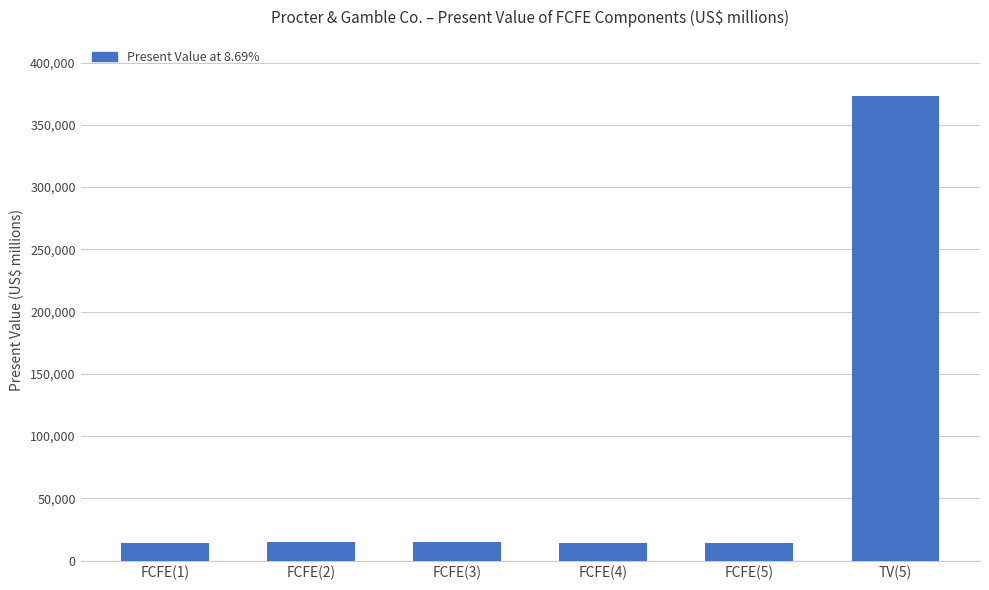

The value at TV(5) is 373405. True or false?

True